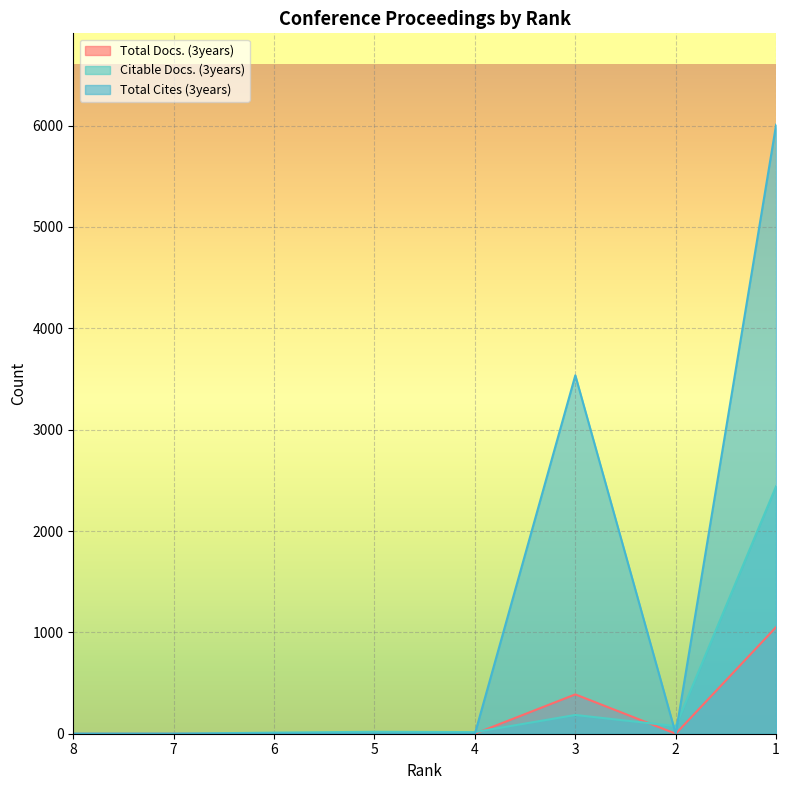

Is the value of Total Docs. (3years) at 4 greater than the value of Citable Docs. (3years) at 7?

No